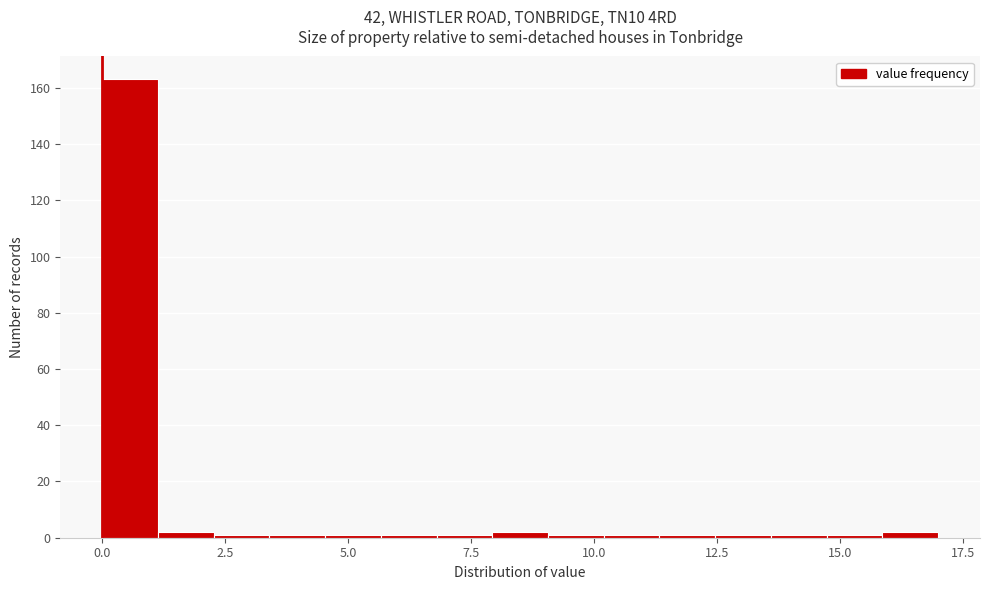

Around what value on the x-axis is the tallest bar? Give the approximate position of its centre, as read against the axis.

0.5